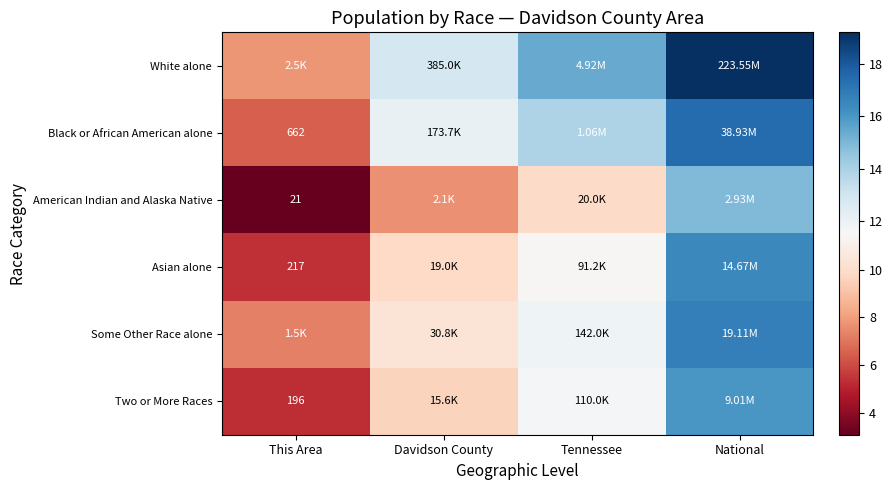

What is the difference between the maximum and second lowest values in the Some Other Race alone series?

6.4